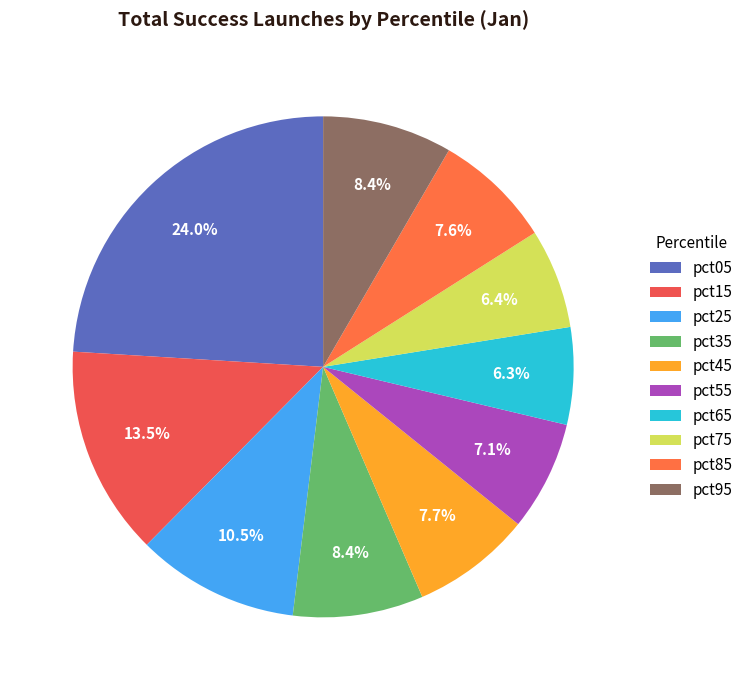

What percentage do pct05 and pct15 together represent?

37.6%